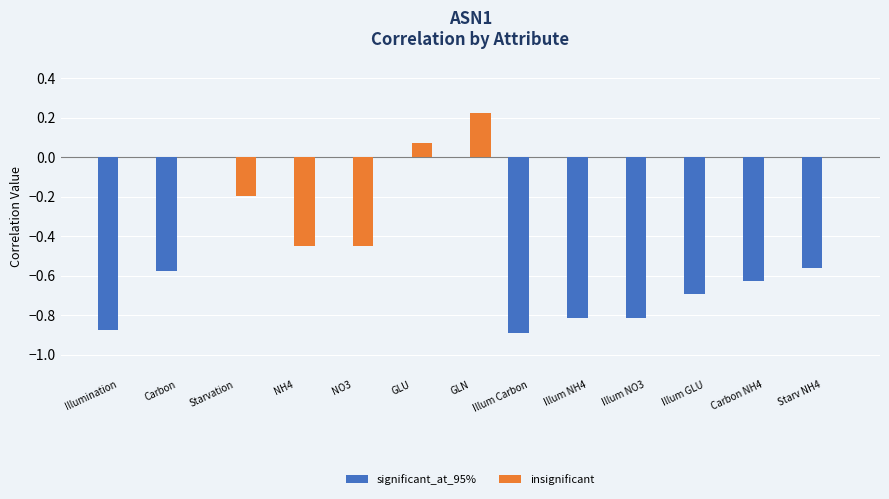

Does the chart contain stacked bars?

No